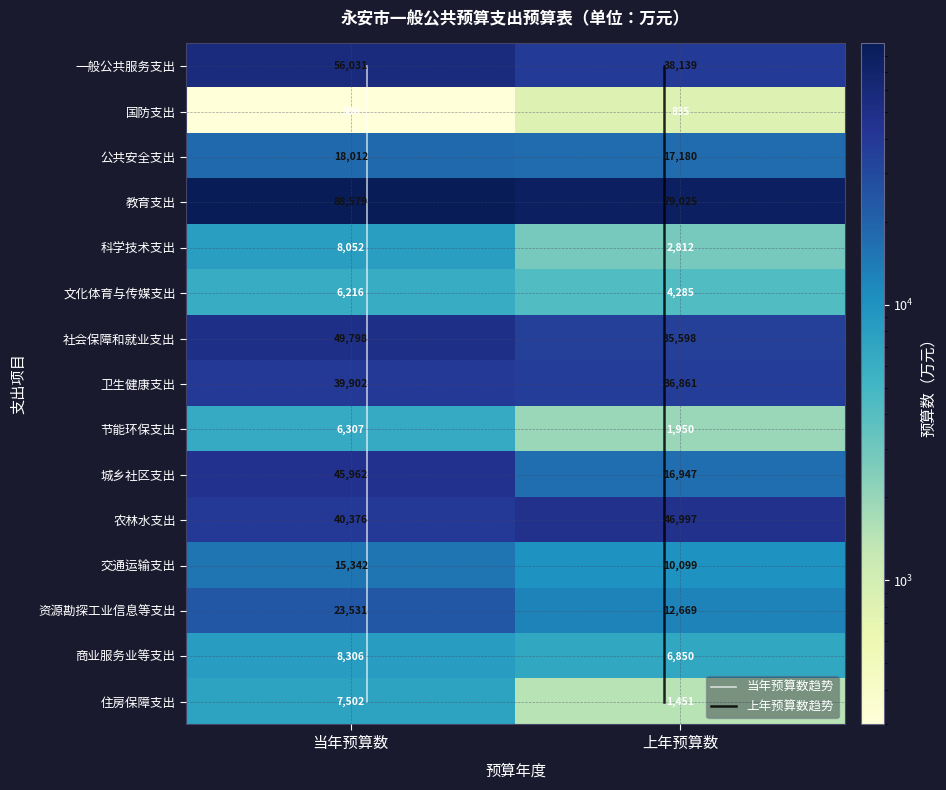

What is the smallest value displayed?

300